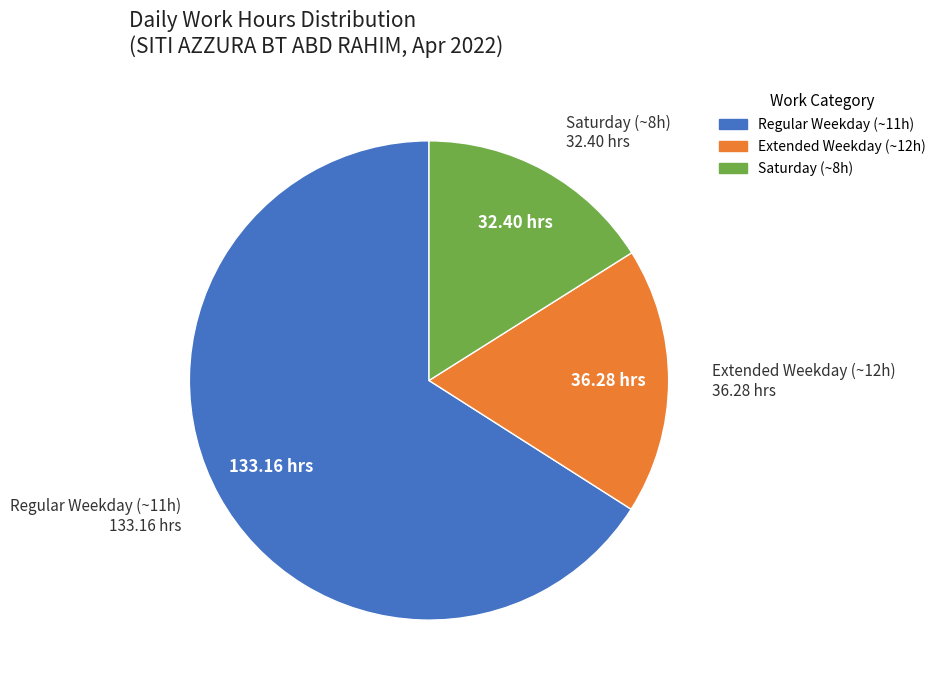

Does any single category account for the majority?

Yes